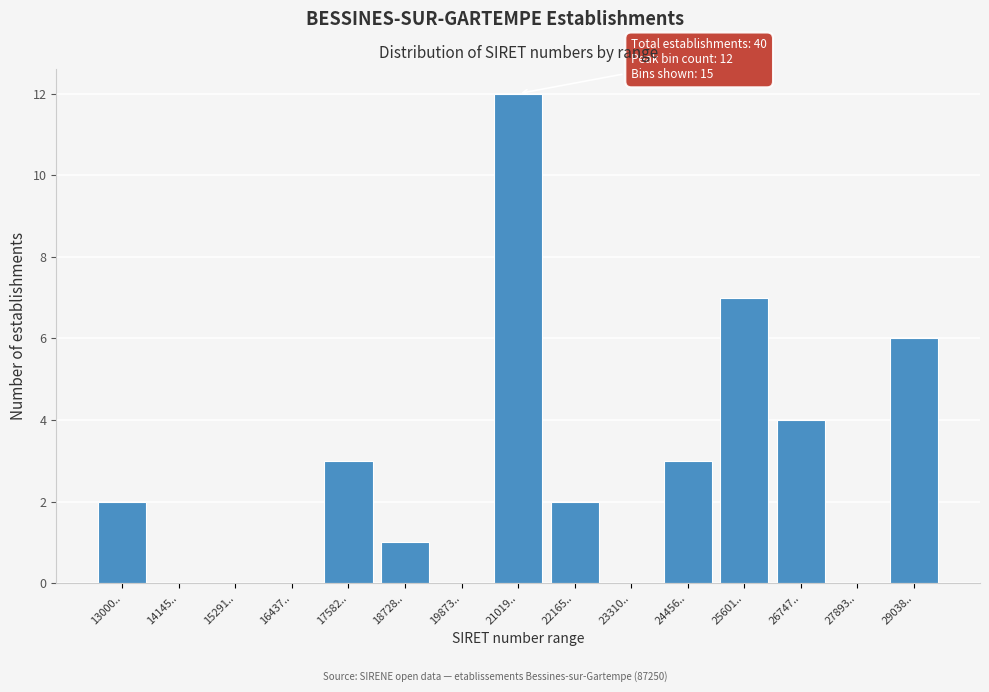

Reading right to left, extract all data points from this chart.

29038..=6	27893..=0	26747..=4	25601..=7	24456..=3	23310..=0	22165..=2	21019..=12	19873..=0	18728..=1	17582..=3	16437..=0	15291..=0	14145..=0	13000..=2